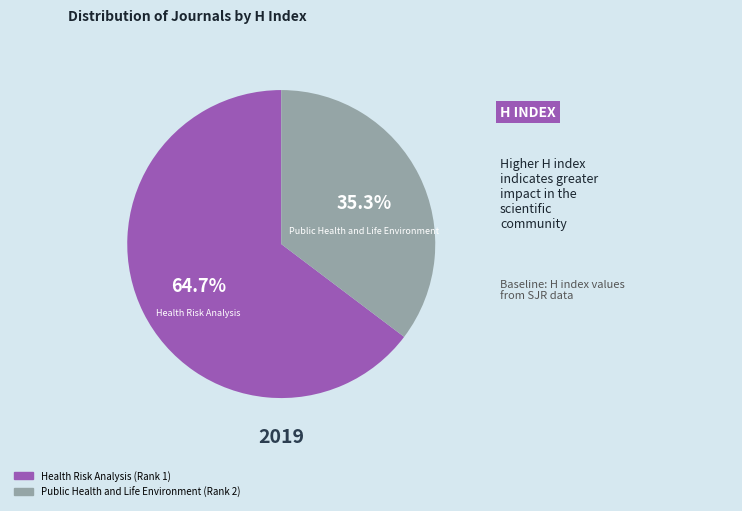

What percentage is the Public Health and Life Environment (Rank 2) slice, to the nearest percent?

35%